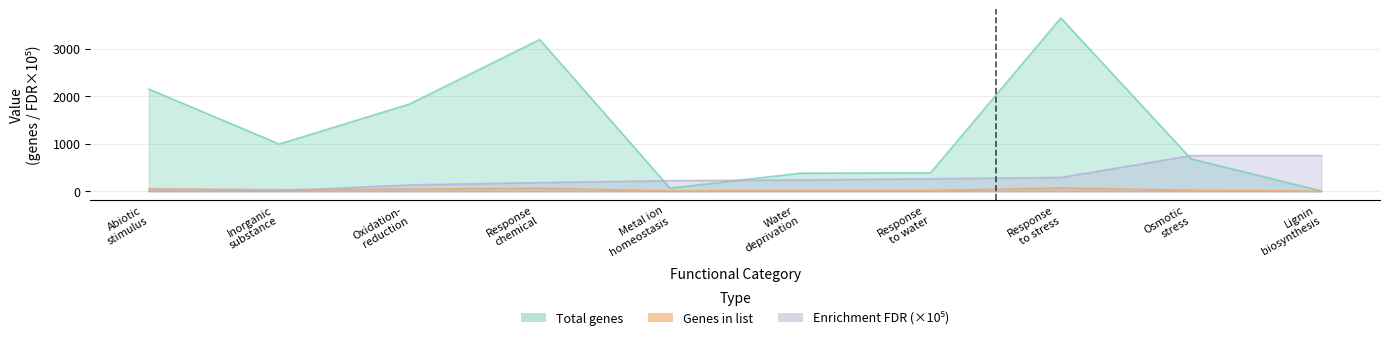

Where is Enrichment FDR scaled nearest to the value 380?

Response to stress